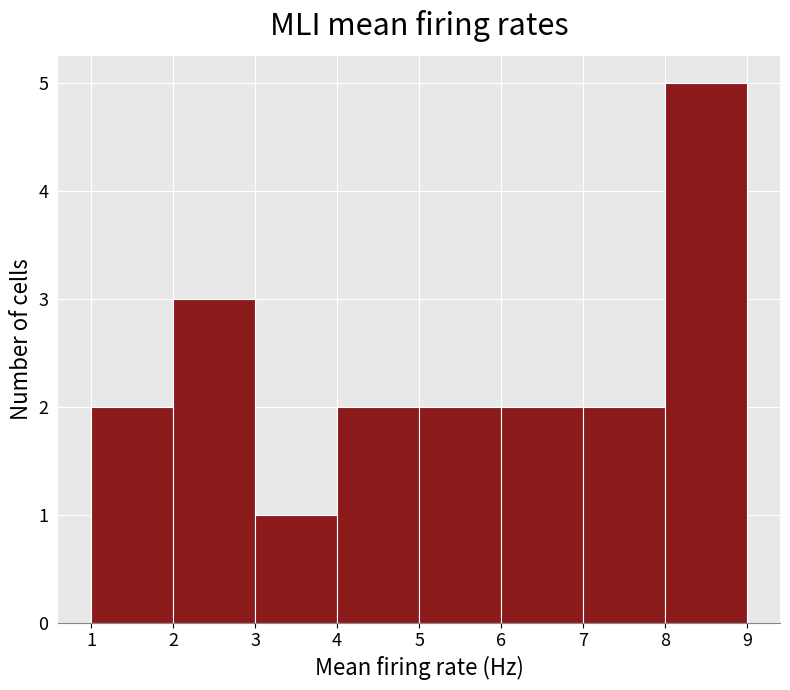

Over which range of the x-axis is the bar tallest?

8 to 9